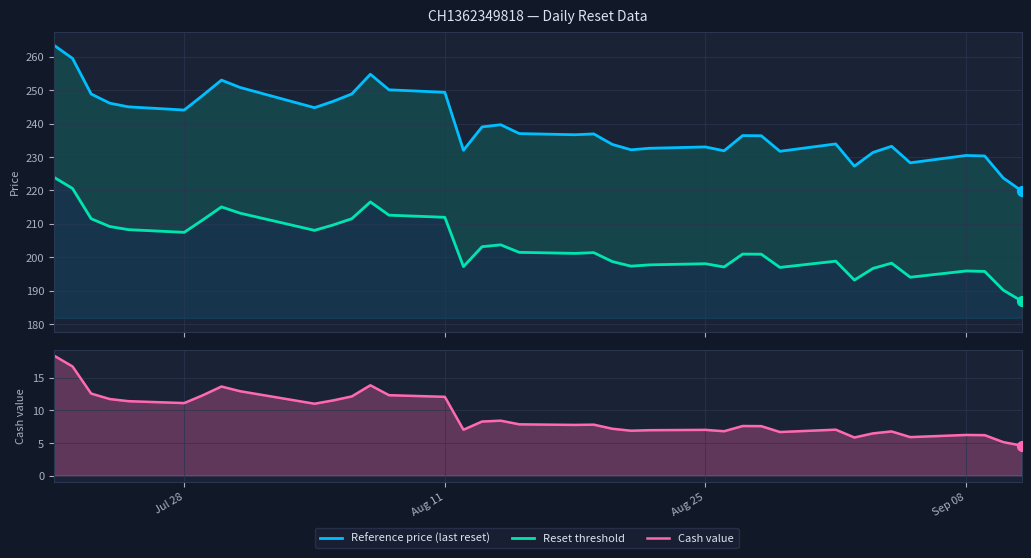

Which series has the largest Y range (max minus min)?

Reference price (last reset)